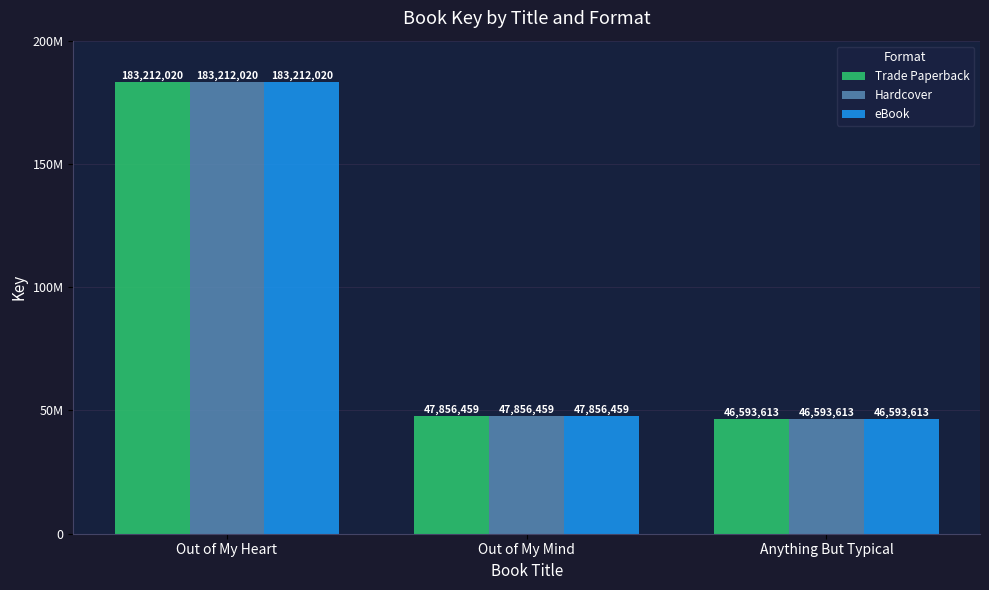

What is the difference between the maximum and second lowest values in the Hardcover series?

135355561